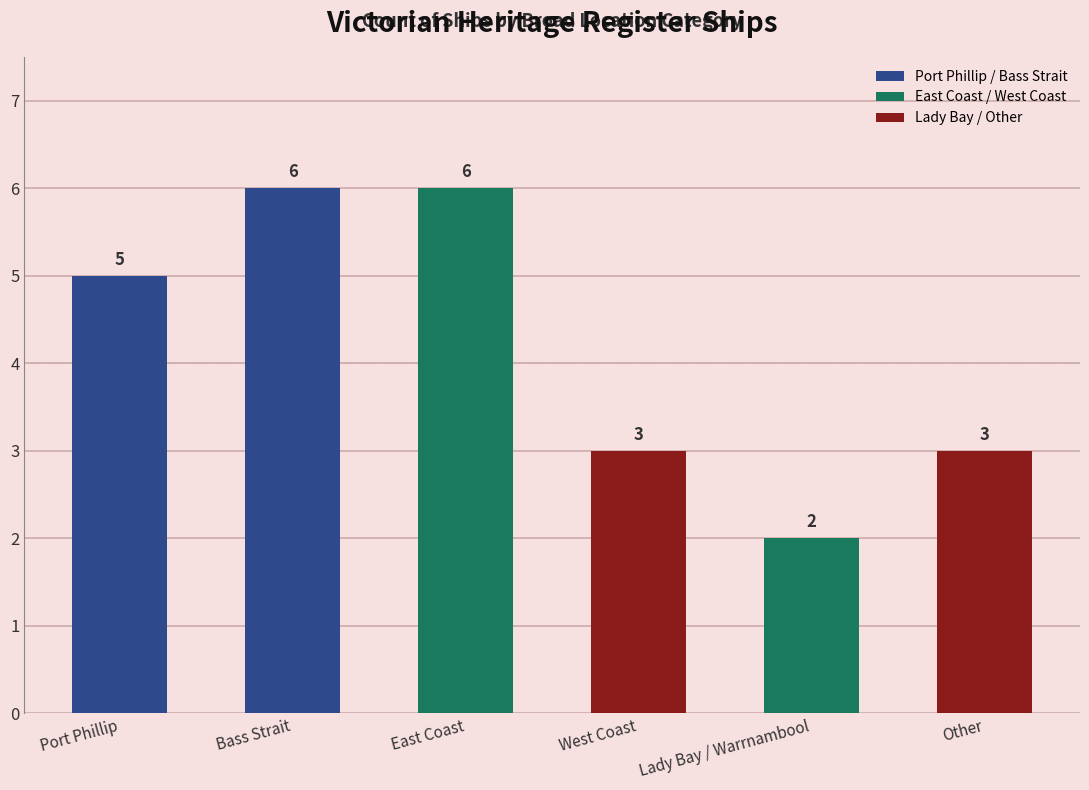

What is the label of the 3rd bar from the right?

West Coast